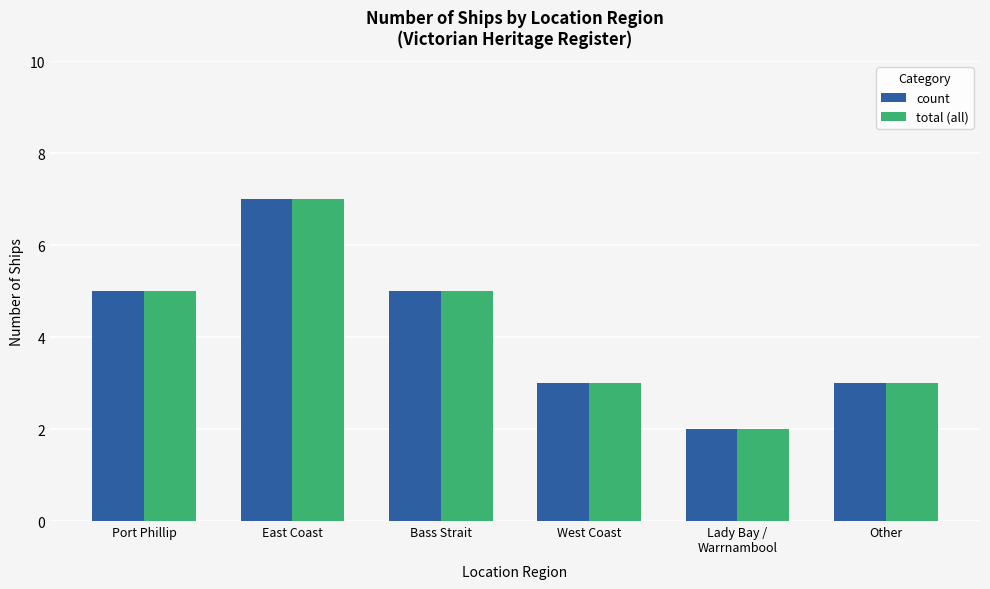

The total (all) series shows 11 at East Coast. True or false?

False